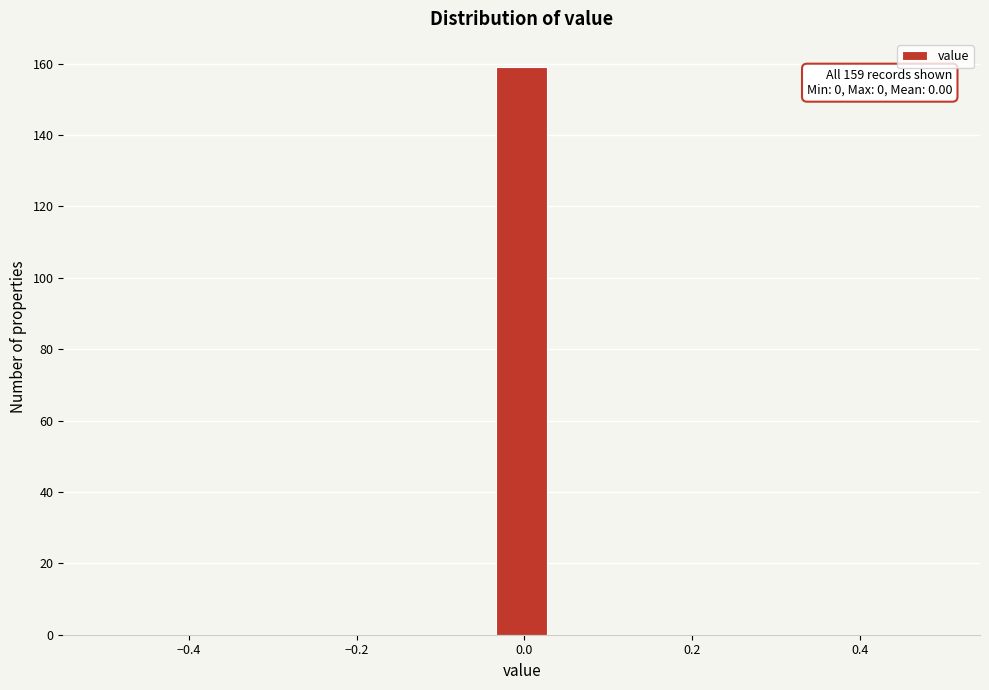

Around what value on the x-axis is the tallest bar? Give the approximate position of its centre, as read against the axis.

0.00